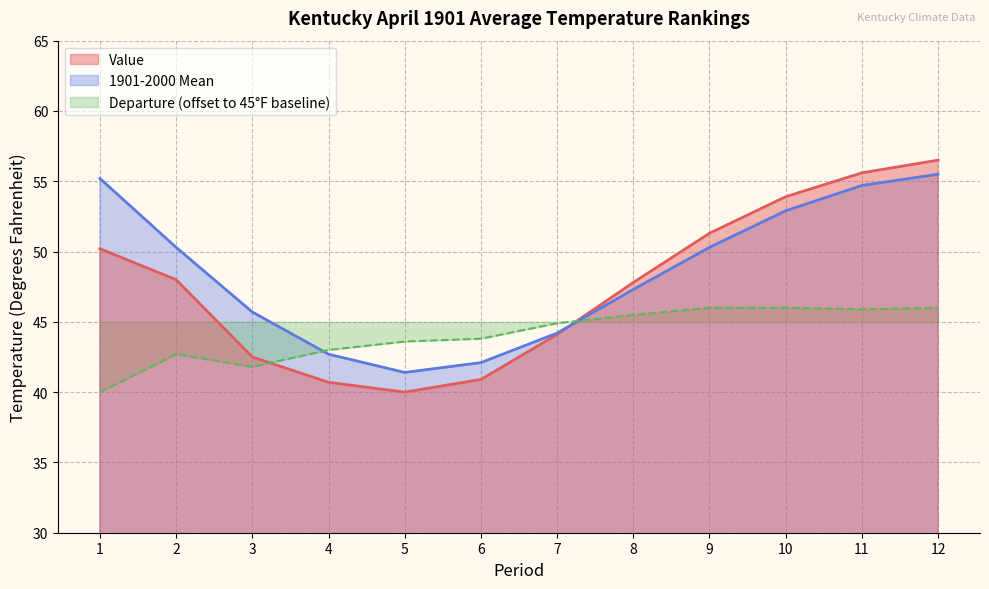

Does the chart have visible grid lines?

Yes